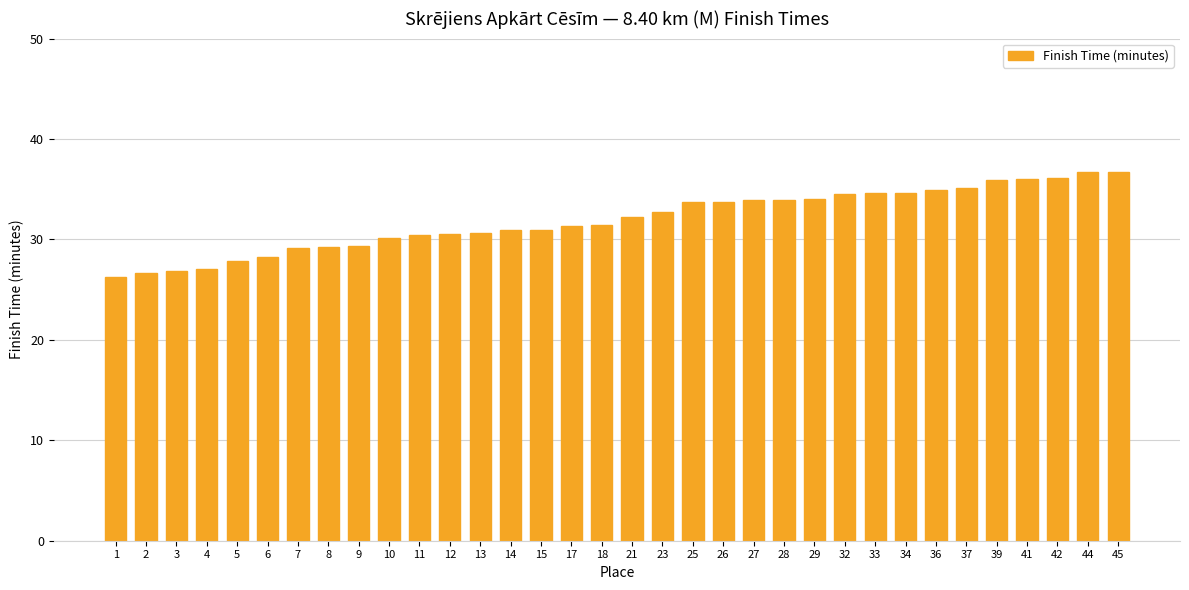

Is it true that the value at 3 is 9.8?

False